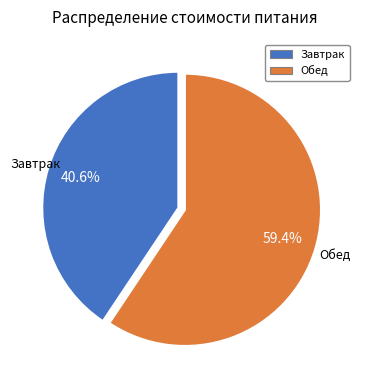

Combined, what portion of the pie is Обед and Завтрак?

100.0%